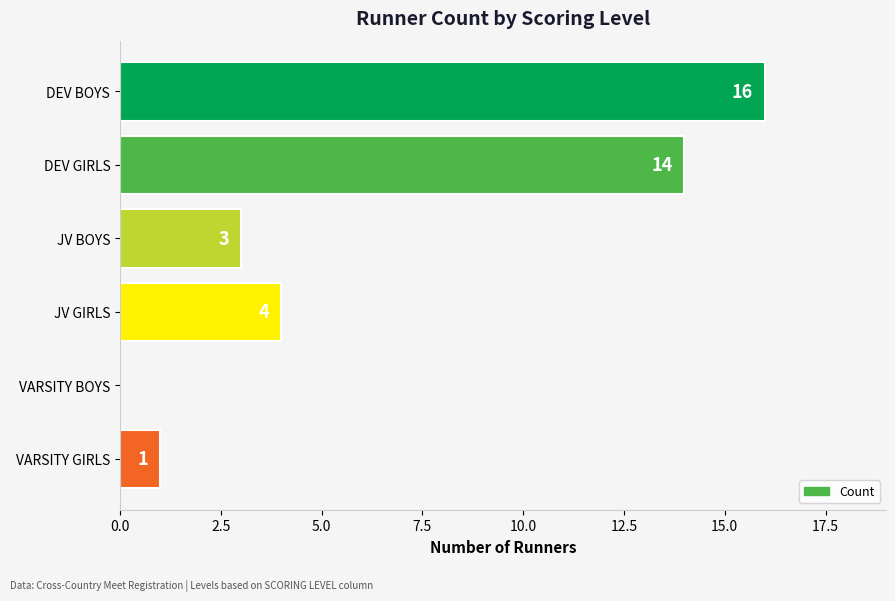

How many data points does each series have?

6